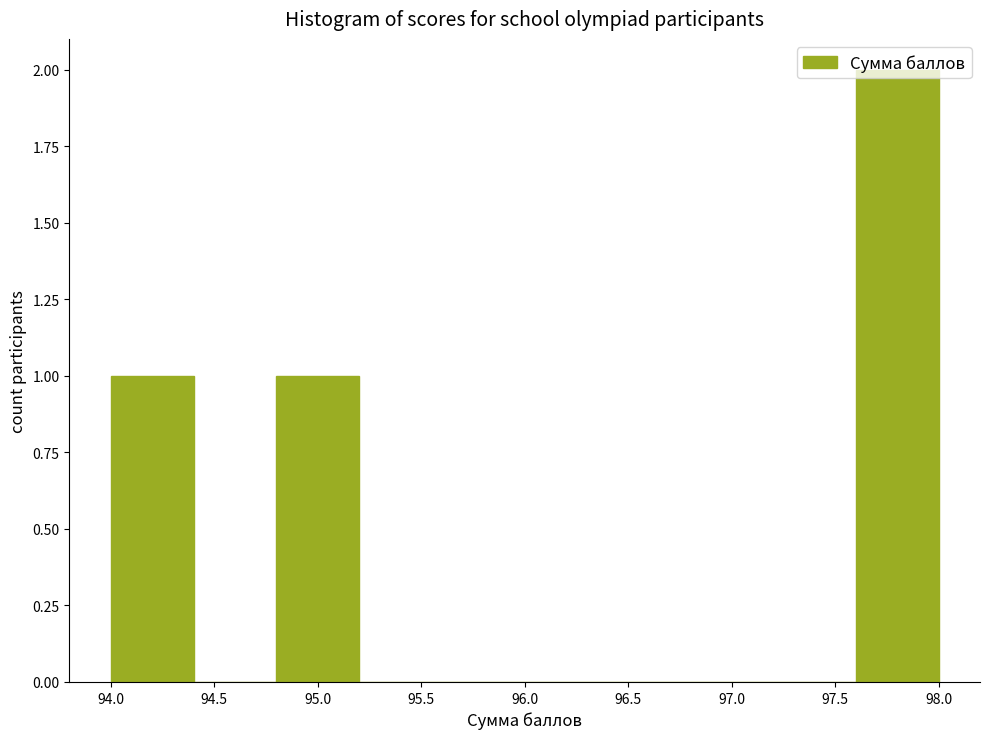

Reading left to right, list every bar in this chart as the range it spans on the x-axis followed by its height. The values are not printed on the chart, so give them approximately, as read against the axis.

94.0 to 94.4: 1
94.4 to 94.8: 0
94.8 to 95.2: 1
95.2 to 95.6: 0
95.6 to 96.0: 0
96.0 to 96.4: 0
96.4 to 96.8: 0
96.8 to 97.2: 0
97.2 to 97.6: 0
97.6 to 98.0: 2